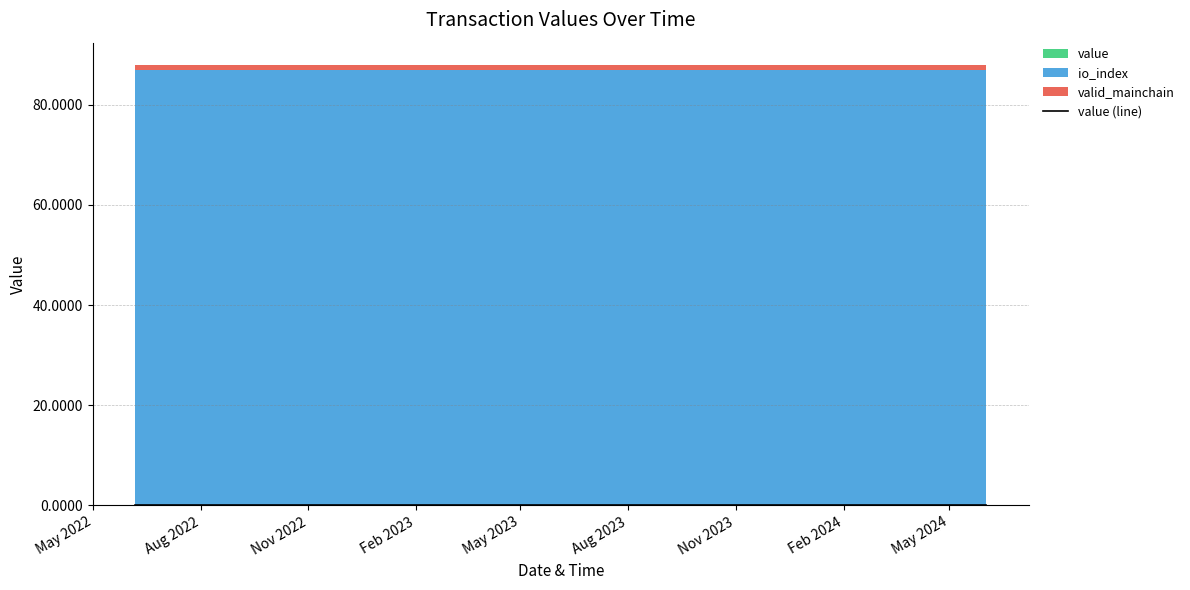

Is it true that valid_mainchain equals 1.0 at 14?

True